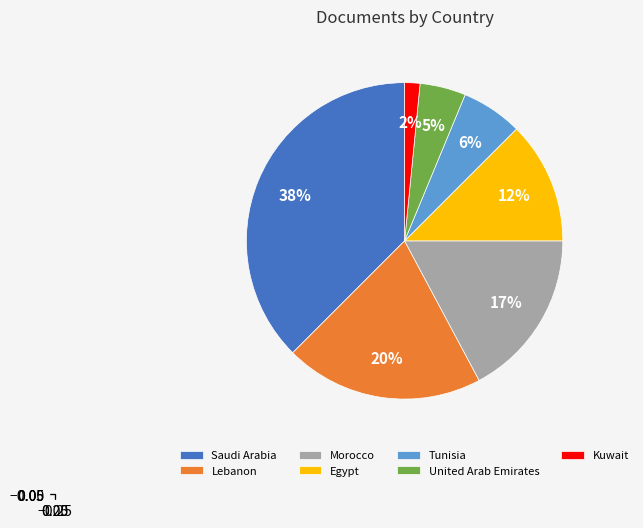

Do Lebanon and Morocco together represent more than half of the pie?

No